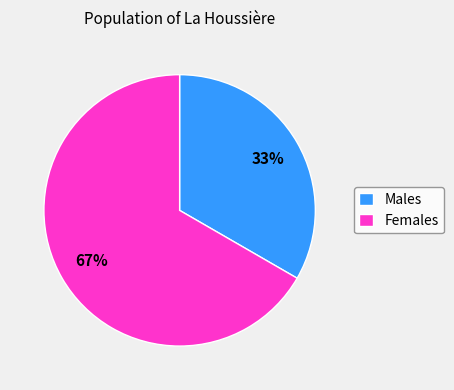

To the nearest percent, what portion does Females represent?

67%